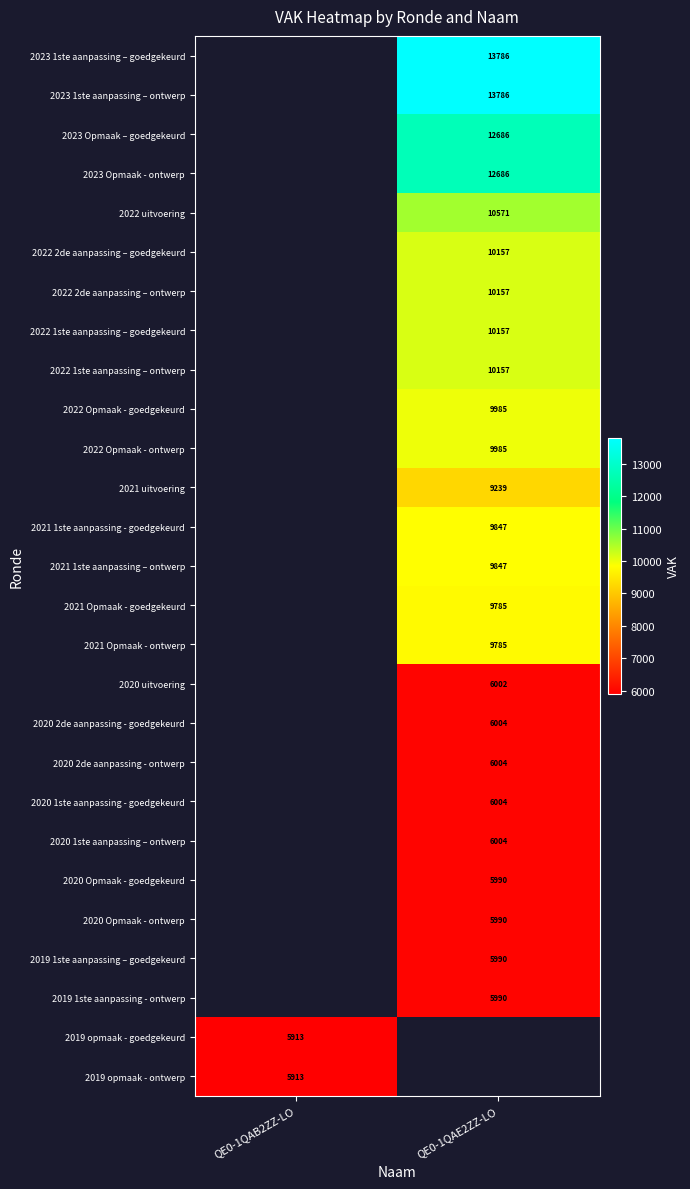

Is it true that 2022 1ste aanpassing – ontwerp equals 10157 at QE0-1QAE2ZZ-LO?

True